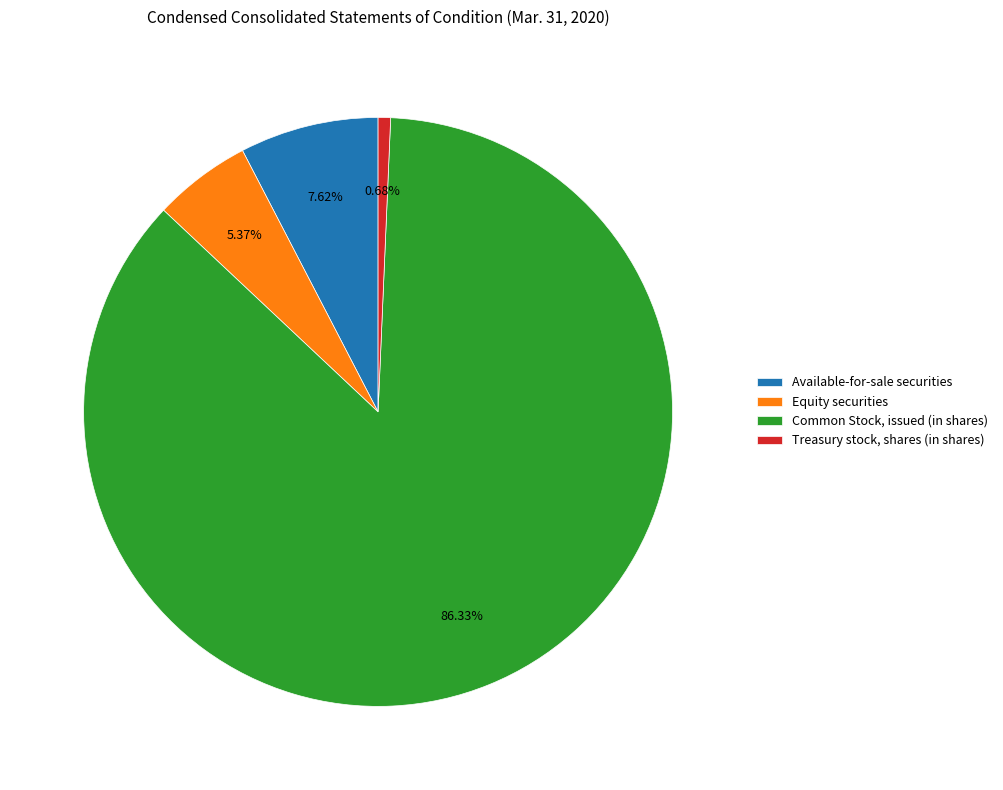

To the nearest percent, what is the difference between the largest and smallest slice percentages?

86%